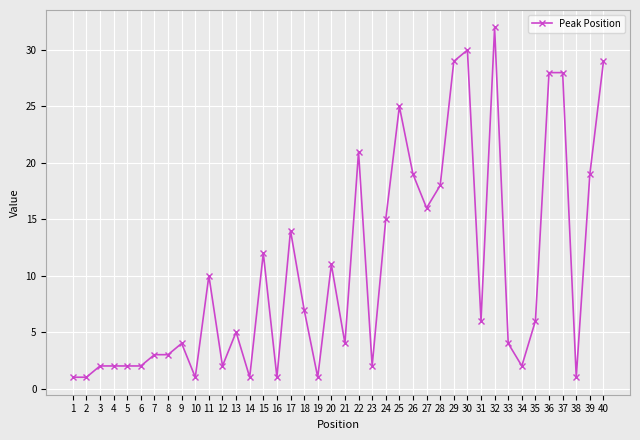

At which label does the data first exceed 6?

11